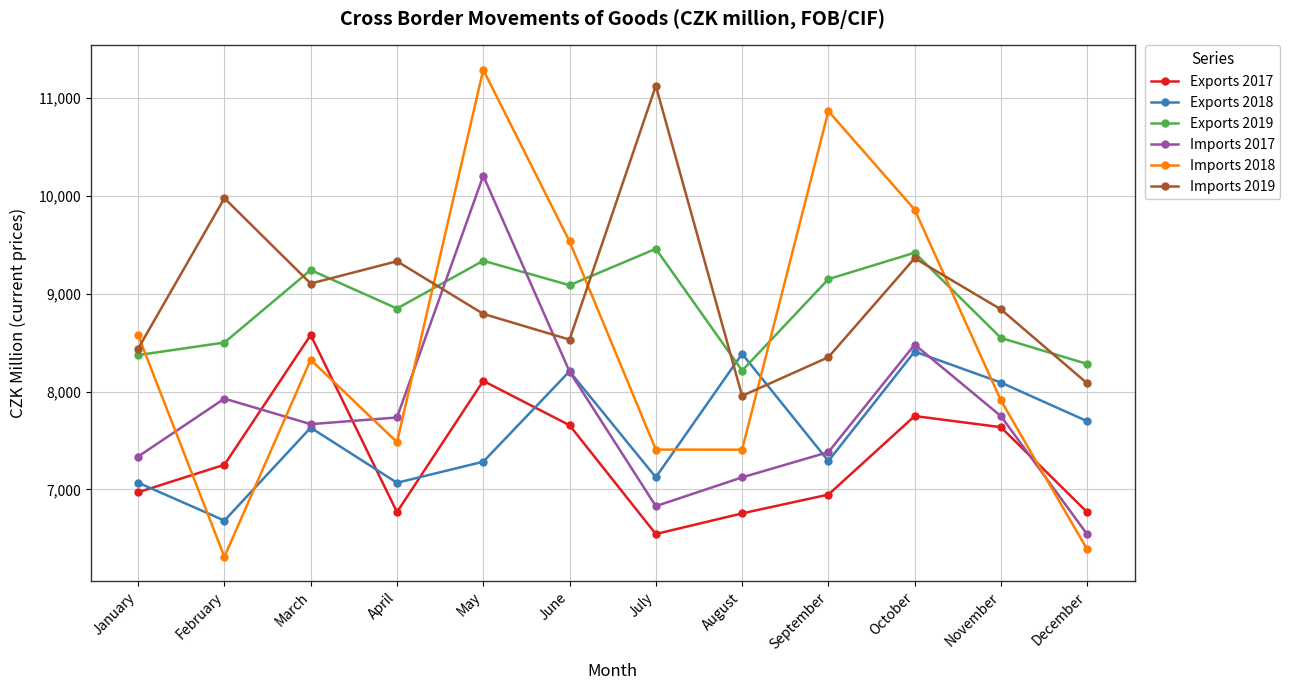

Rank the series by their maximum value, from lowest to highest.

Exports 2018, Exports 2017, Exports 2019, Imports 2017, Imports 2019, Imports 2018